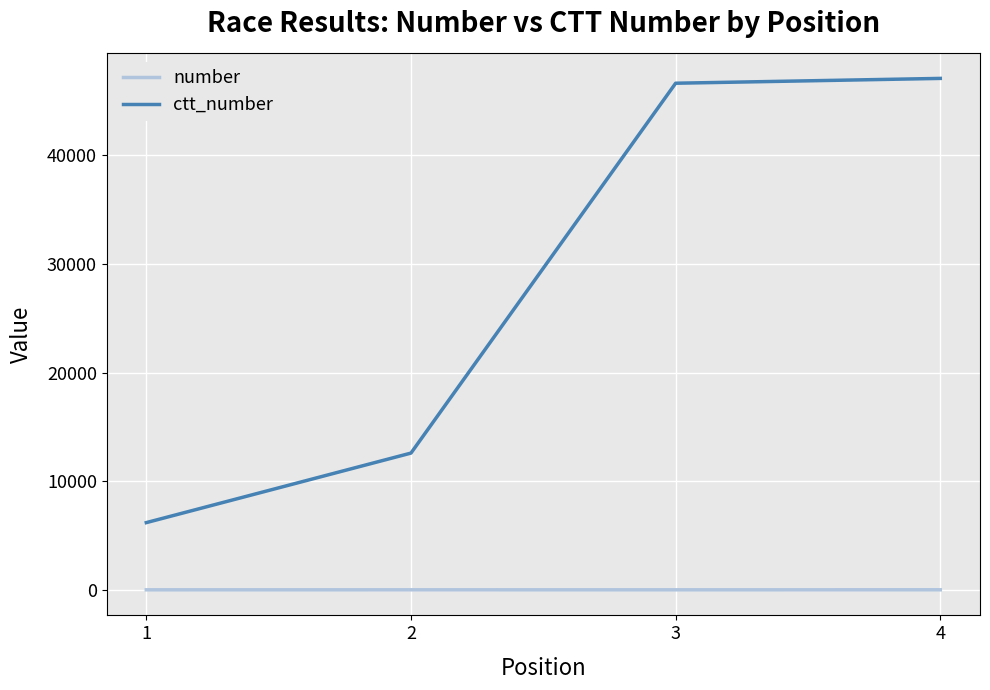

Which series changed the most between 2 and 4?

ctt_number